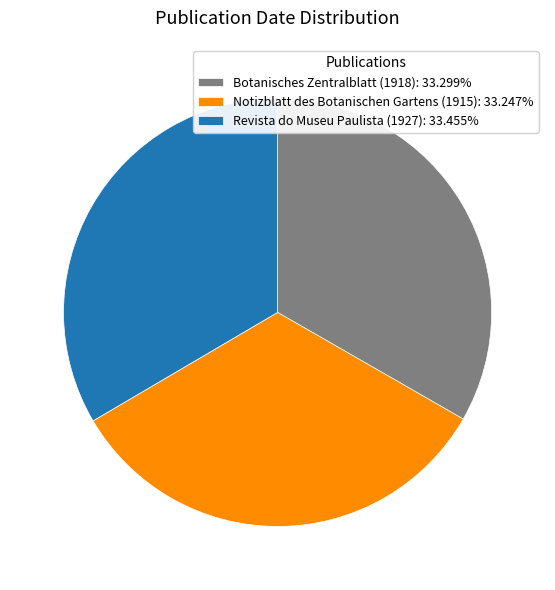

The Botanisches Zentralblatt (1918) slice represents 33% of the pie. True or false?

True